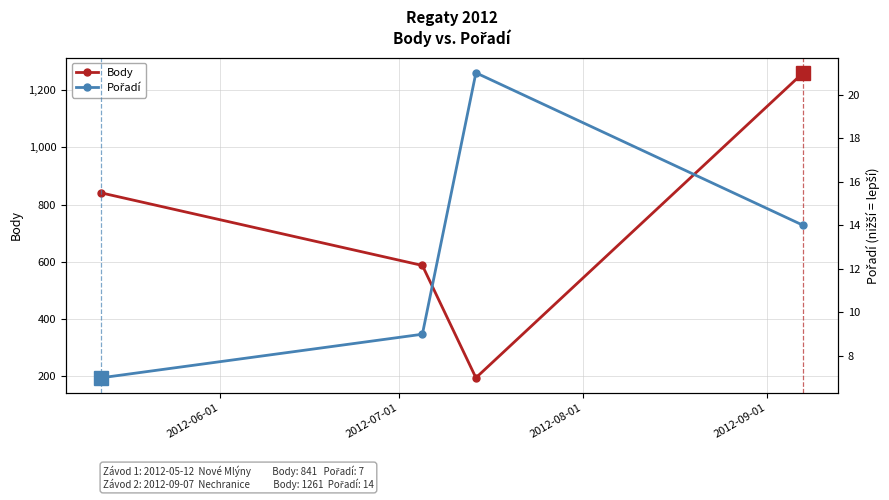

What is the maximum value for Body?

1261